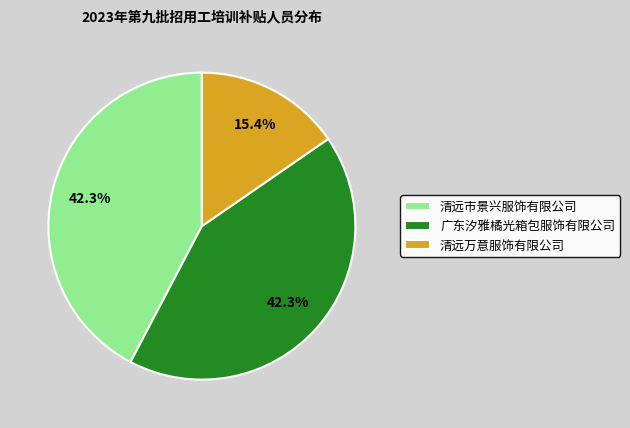

To the nearest percent, what is the combined percentage of 清远万意服饰有限公司 and 清远市景兴服饰有限公司?

58%